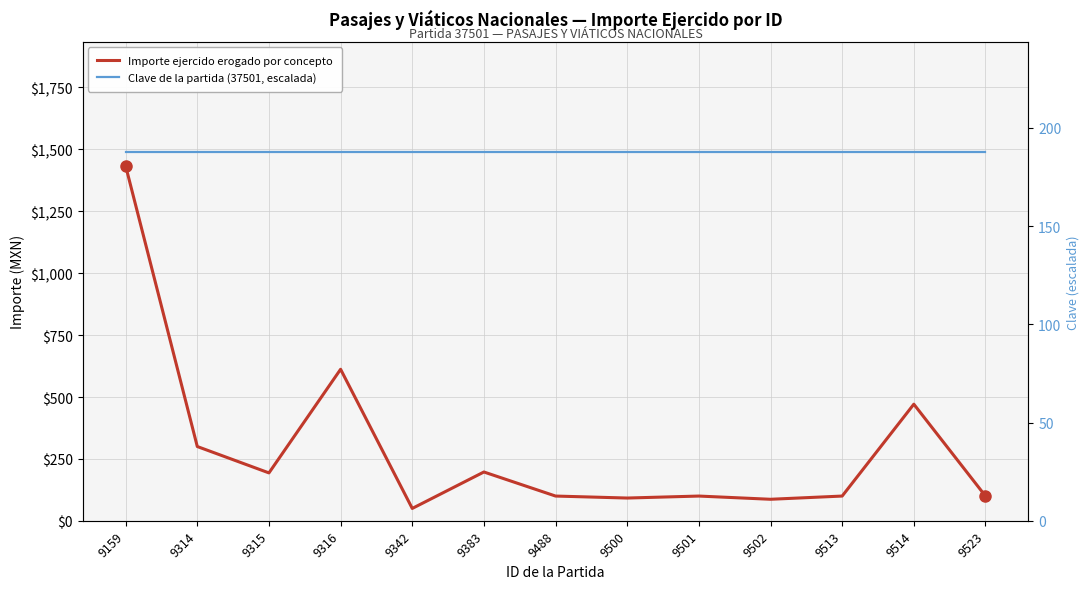

Rank the series by their maximum value, from lowest to highest.

Clave de la partida (37501, escalada), Importe ejercido erogado por concepto